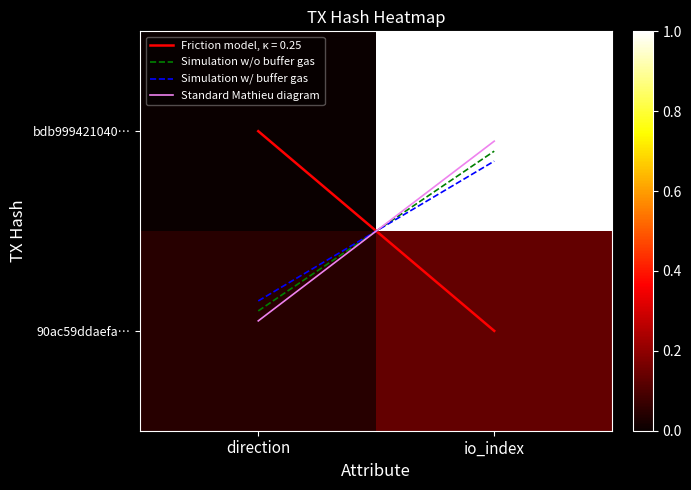

Which series changed the most between direction and io_index?

bdb999421040…